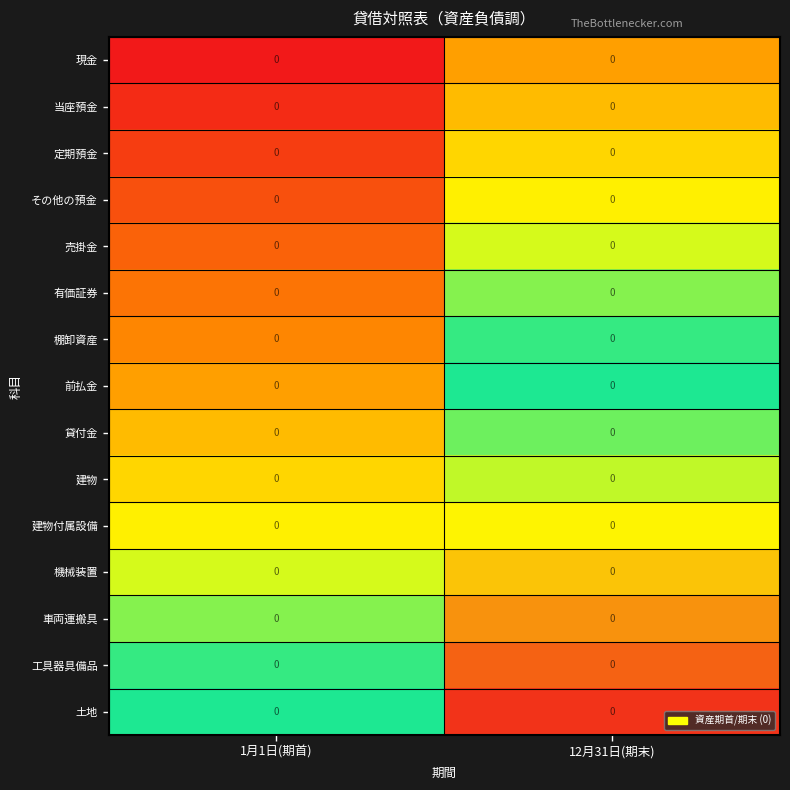

How many 有価証券 values are between 0 and 1?

2